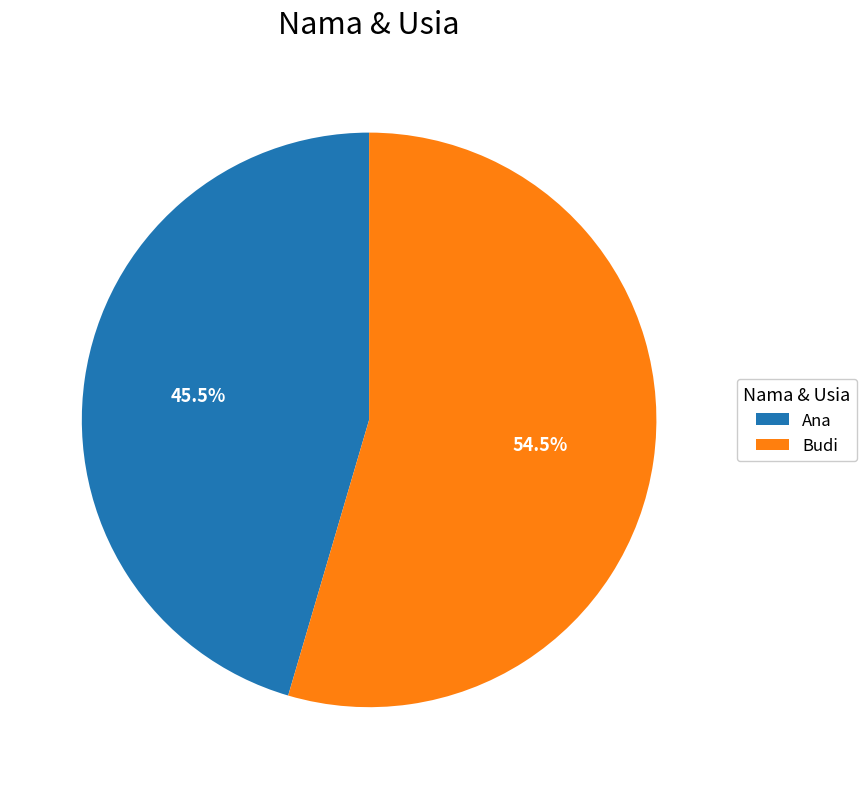

How many segments does this pie chart have?

2